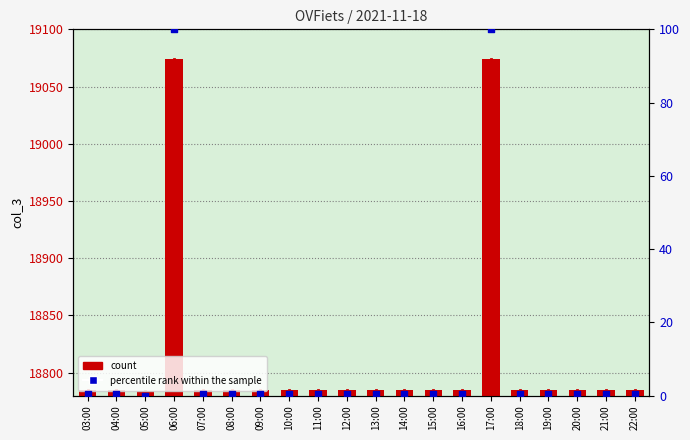

Which series has the largest total across all categories?

count